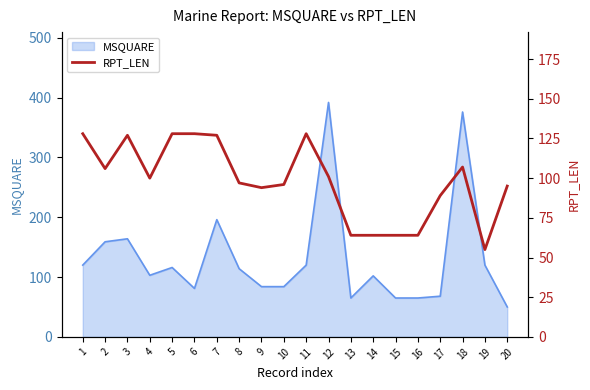

Is it true that the value at 18 is 75?

False